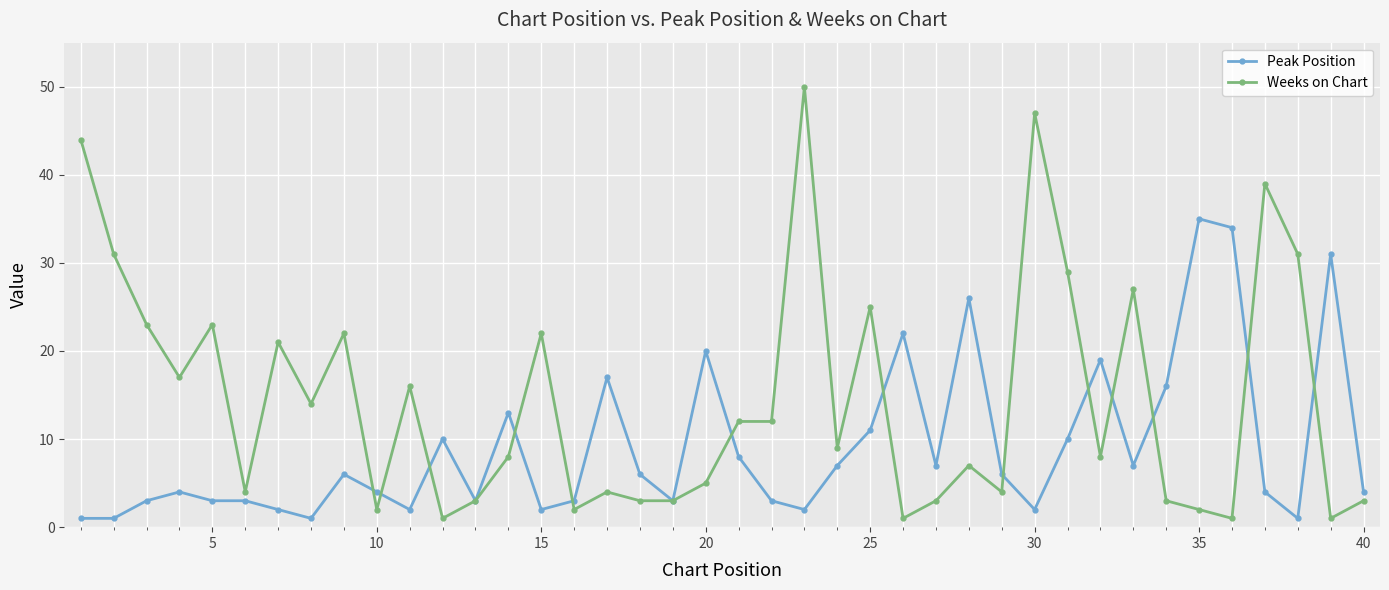

Which series has the widest spread of values?

Weeks on Chart